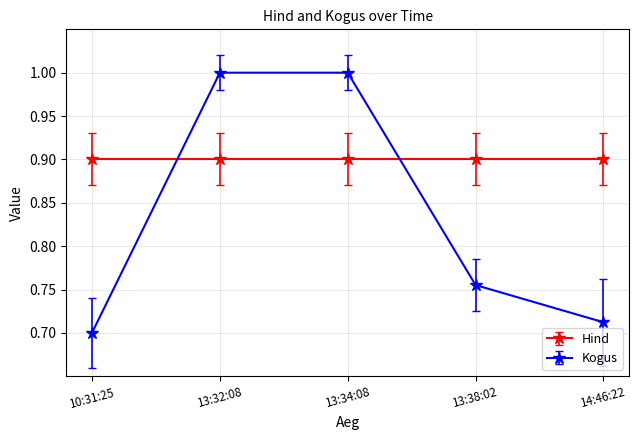

Which series has the largest range (max minus min)?

Kogus